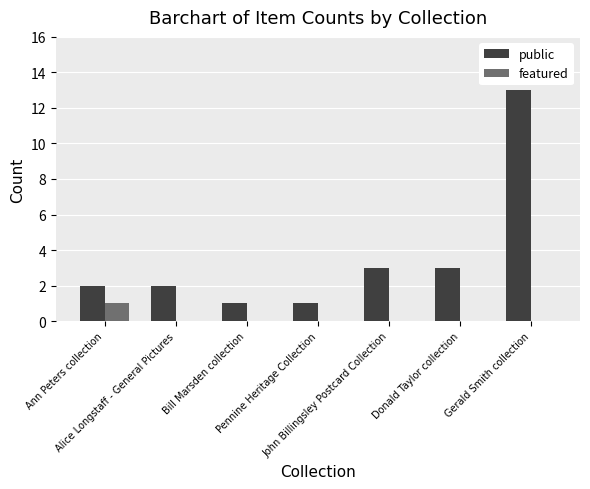

What is the sum of all public values?

25